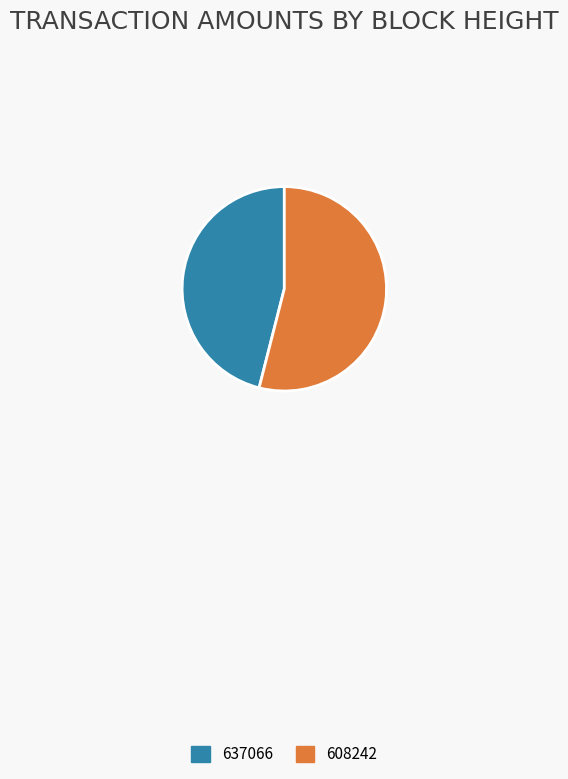

True or false: 637066 accounts for 56% of the total.

False